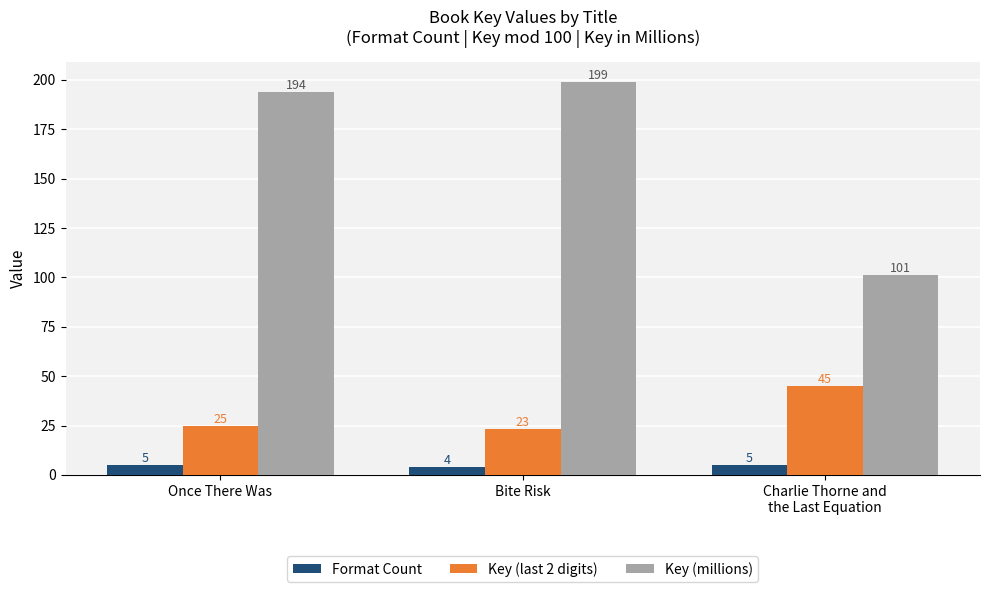

Rank the series by their maximum value, from lowest to highest.

Format Count, Key (last 2 digits), Key (millions)